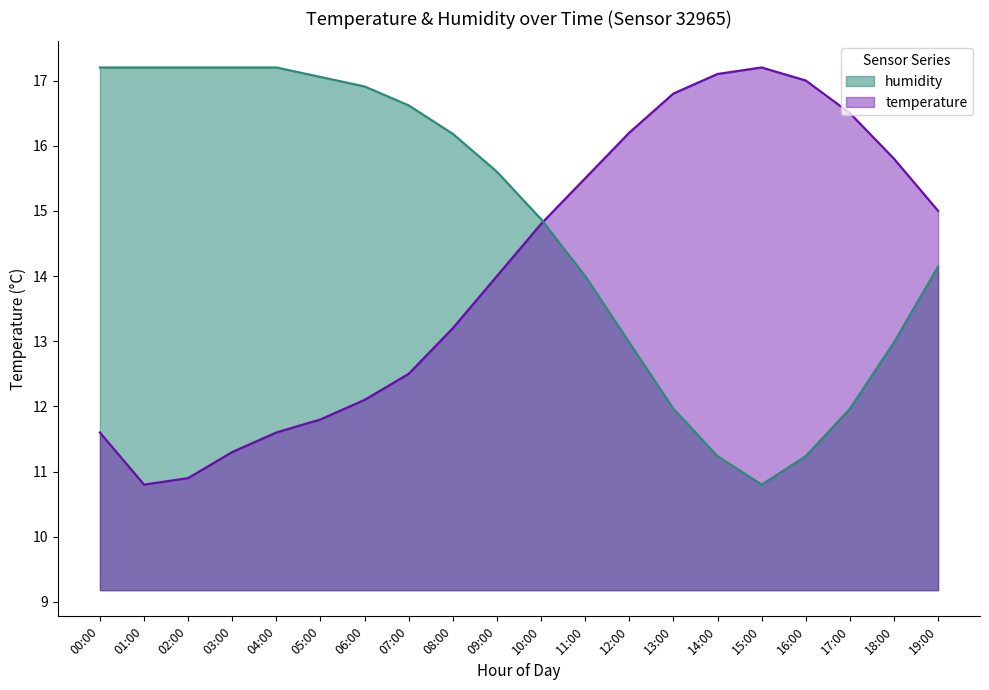

What is the total value across all series at 17:00?

28.5